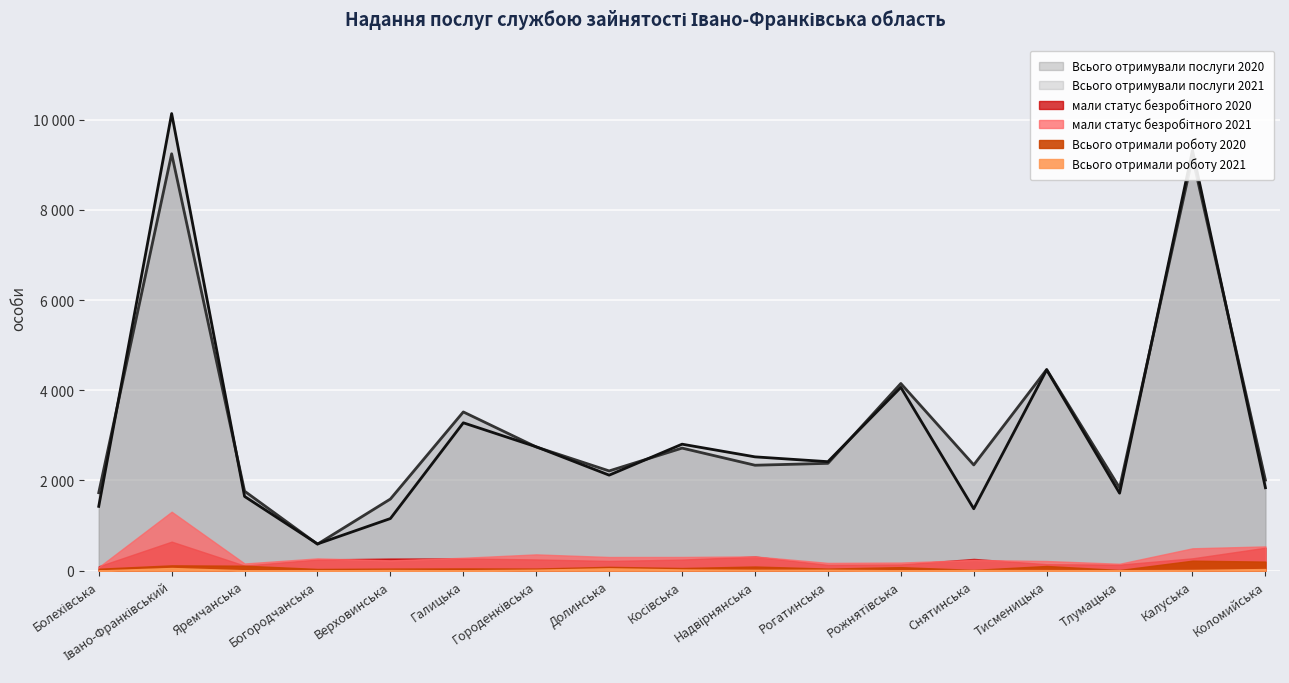

List the labels in order of Всього отримали роботу 2020 value, largest first.

Калуська, Коломийська, Івано-Франківський, Яремчанська, Тисменицька, Надвірнянська, Долинська, Рожнятівська, Косівська, Галицька, Городенківська, Верховинська, Рогатинська, Болехівська, Богородчанська, Снятинська, Тлумацька